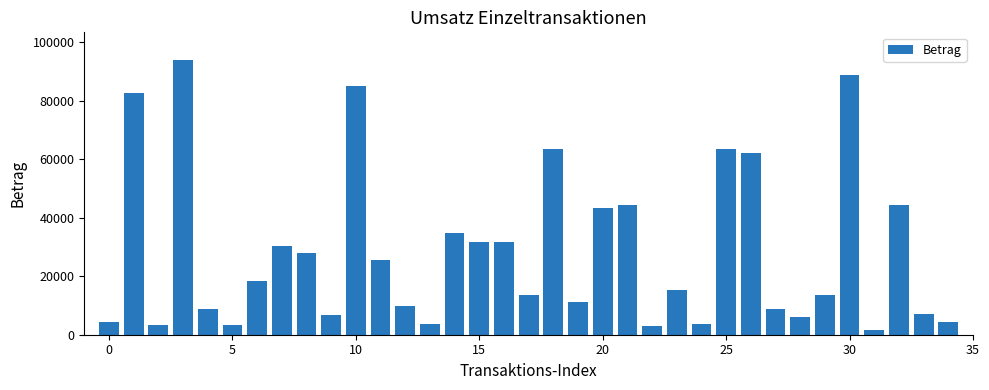

What is the maximum value shown in the chart?

93980